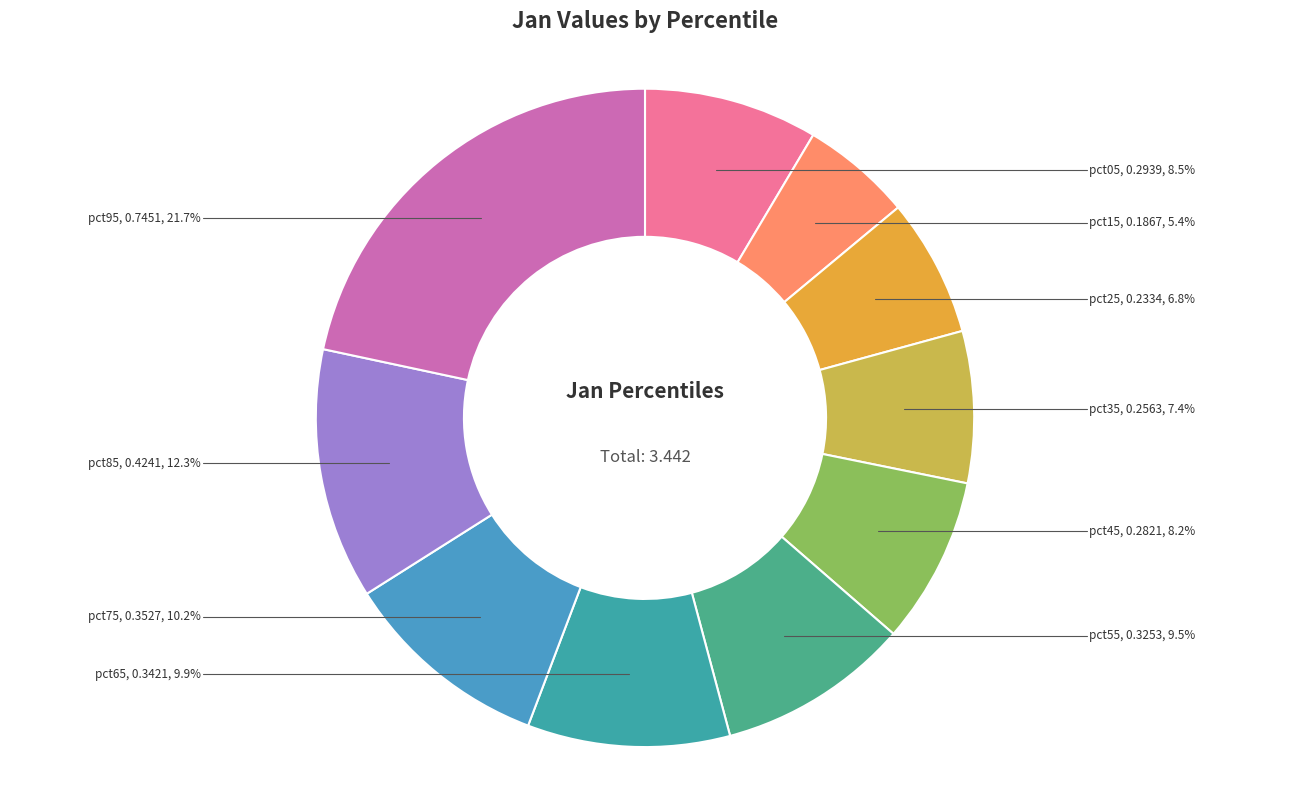

How many slices are in this pie chart?

10